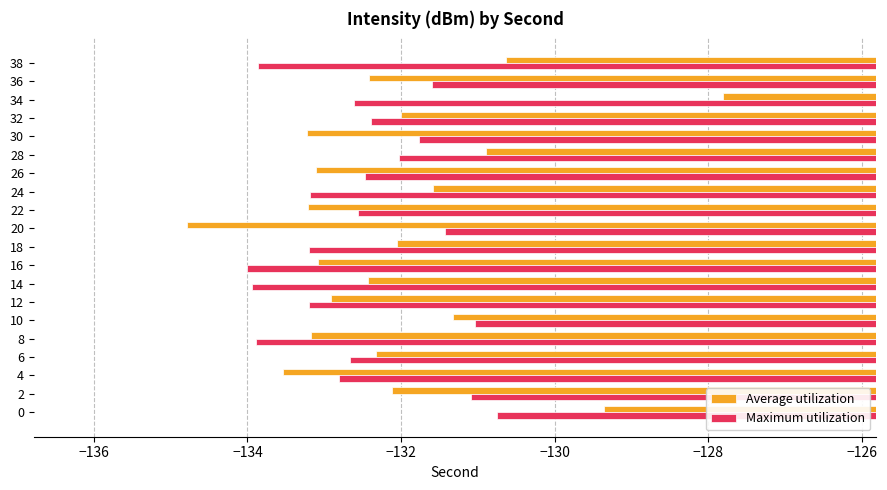

Read the Maximum utilization value at 22.

-132.6